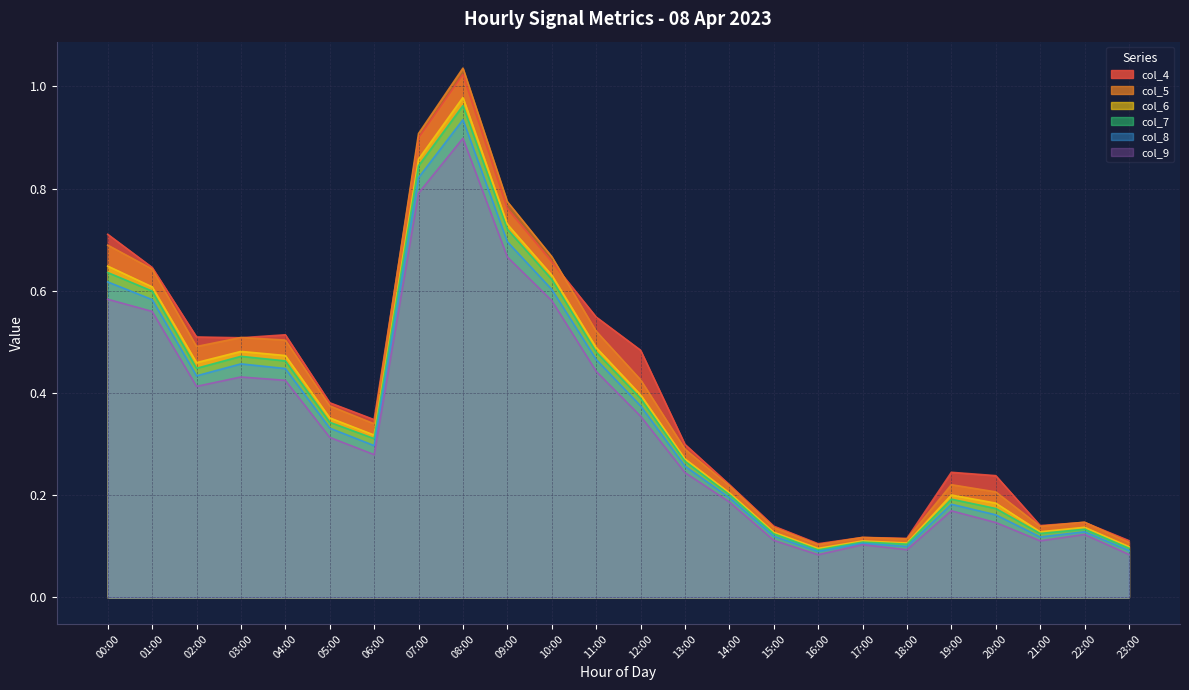

How many lines are shown in the chart?

6